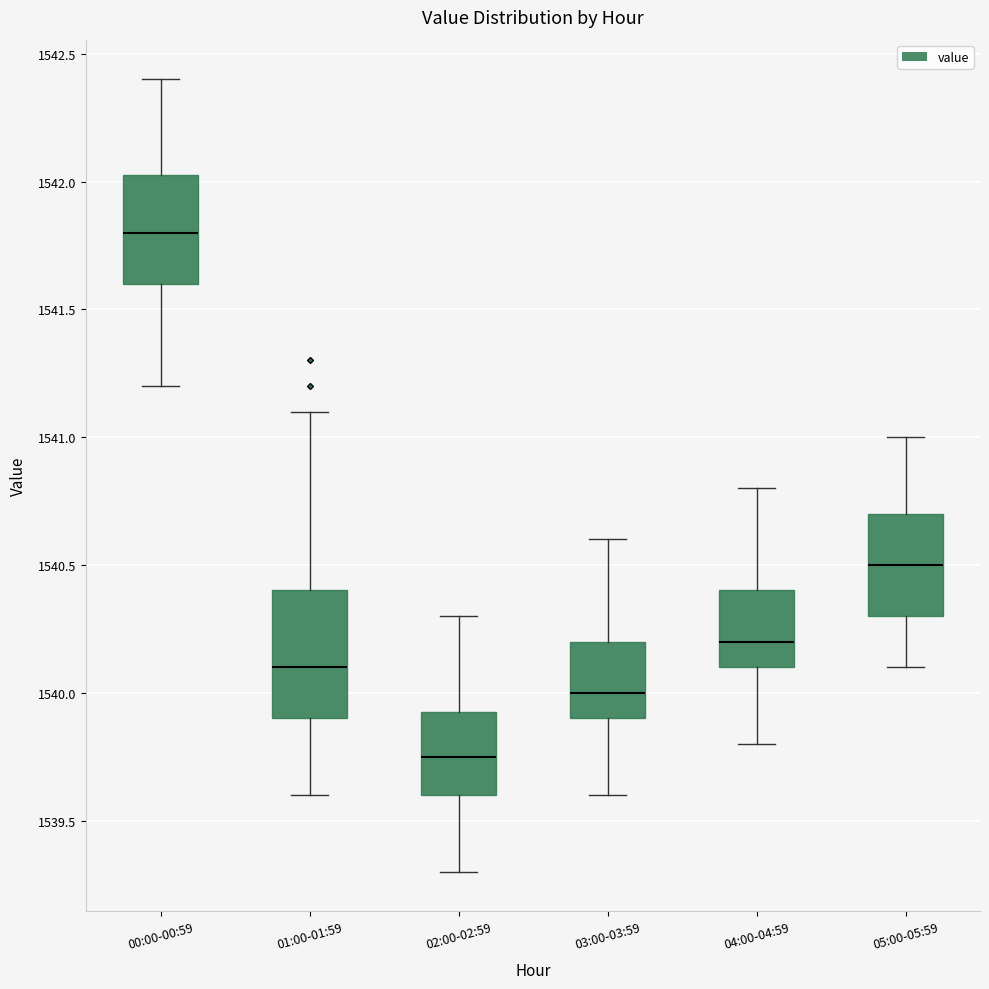

Where is the lower edge of the box for 05:00-05:59 on the y-axis? The values are not printed on the chart, so give them approximately, as read against the axis.

1540.30